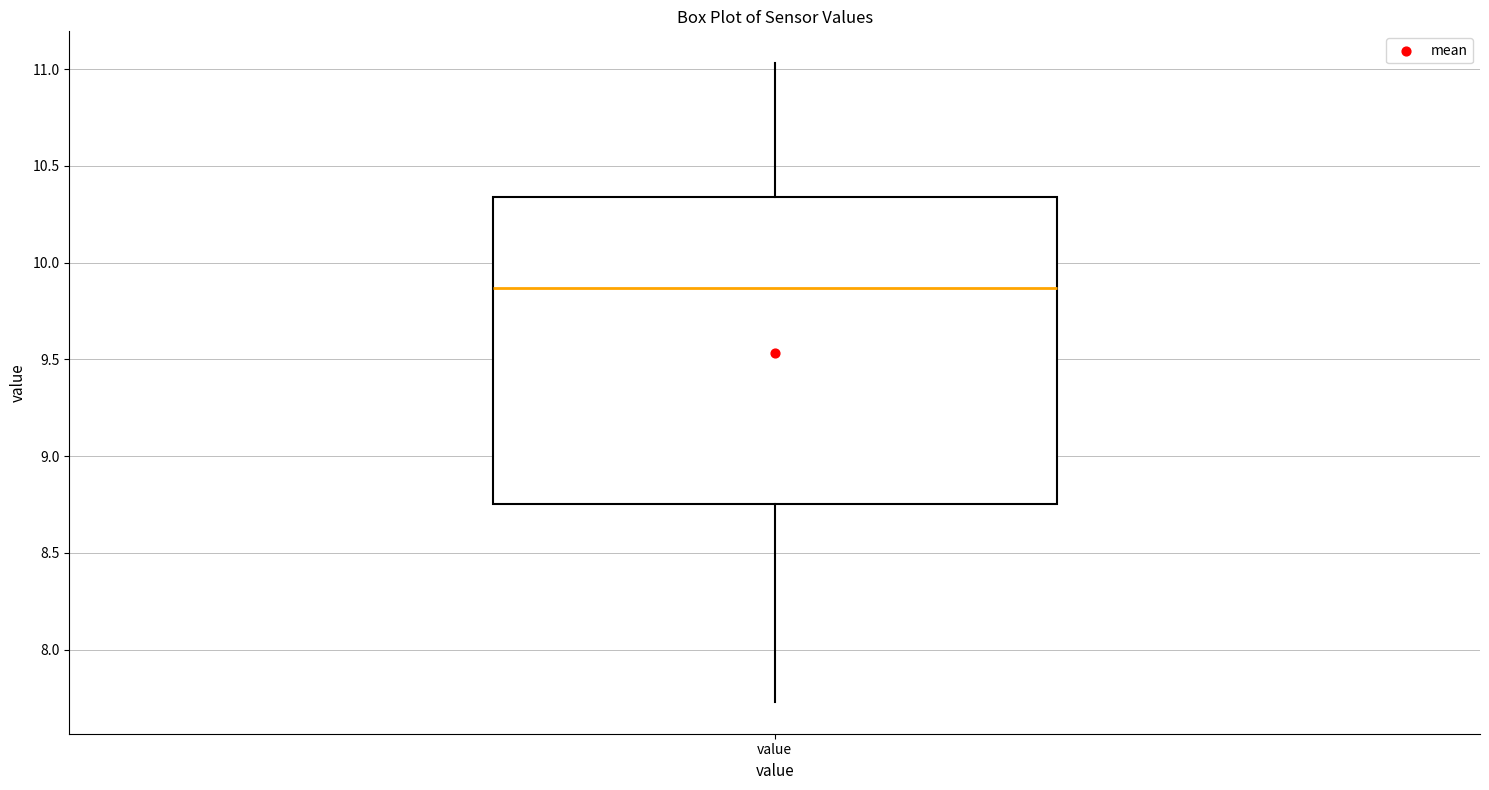

Read this box plot against the y-axis: the position of the median line, the range covered by the box, and the ends of both whiskers. The values are not printed on the chart, so give them approximately, as read against the axis.

median 9.85, box 8.75 to 10.35, whiskers 7.75 to 11.05